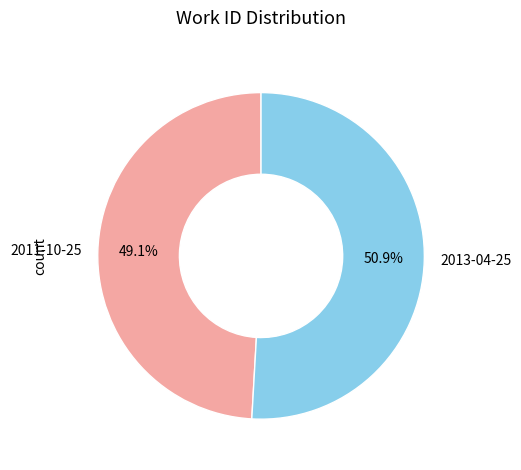

How many slices are in this pie chart?

2